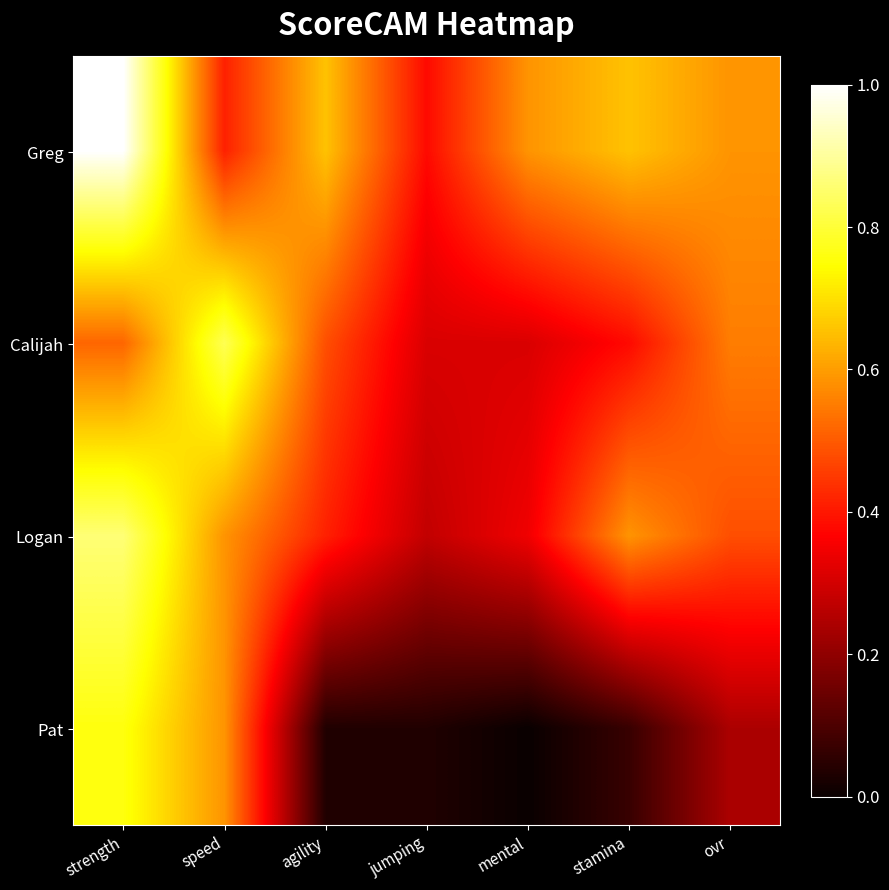

Count the number of data series in this chart.

4